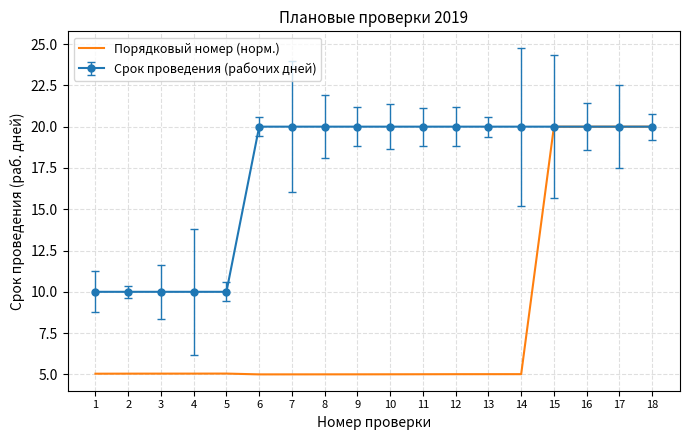

Which series changed the most between 12 and 16?

Порядковый номер (норм.)